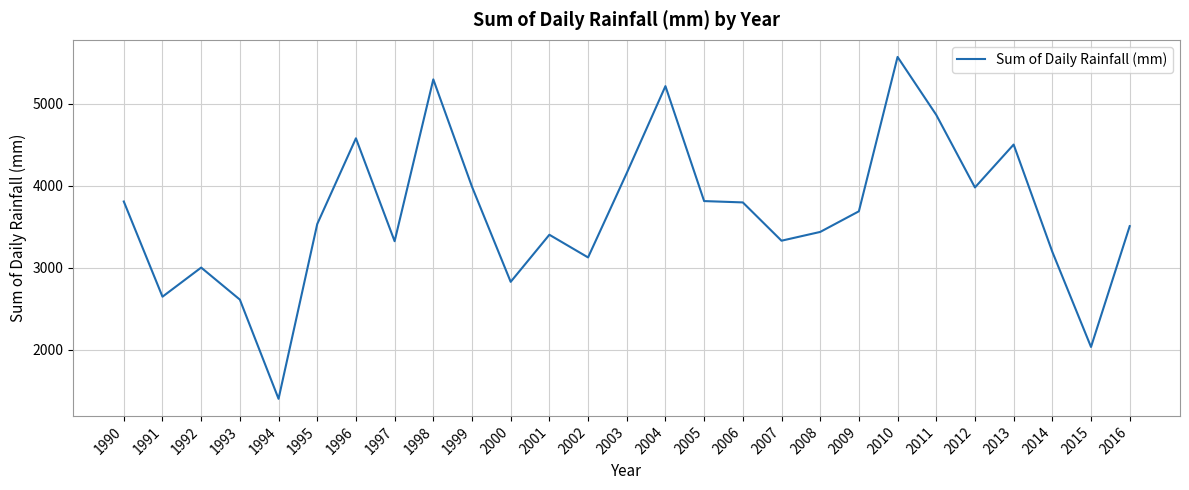

What is the change in value from 2001 to 2009?

+285.5